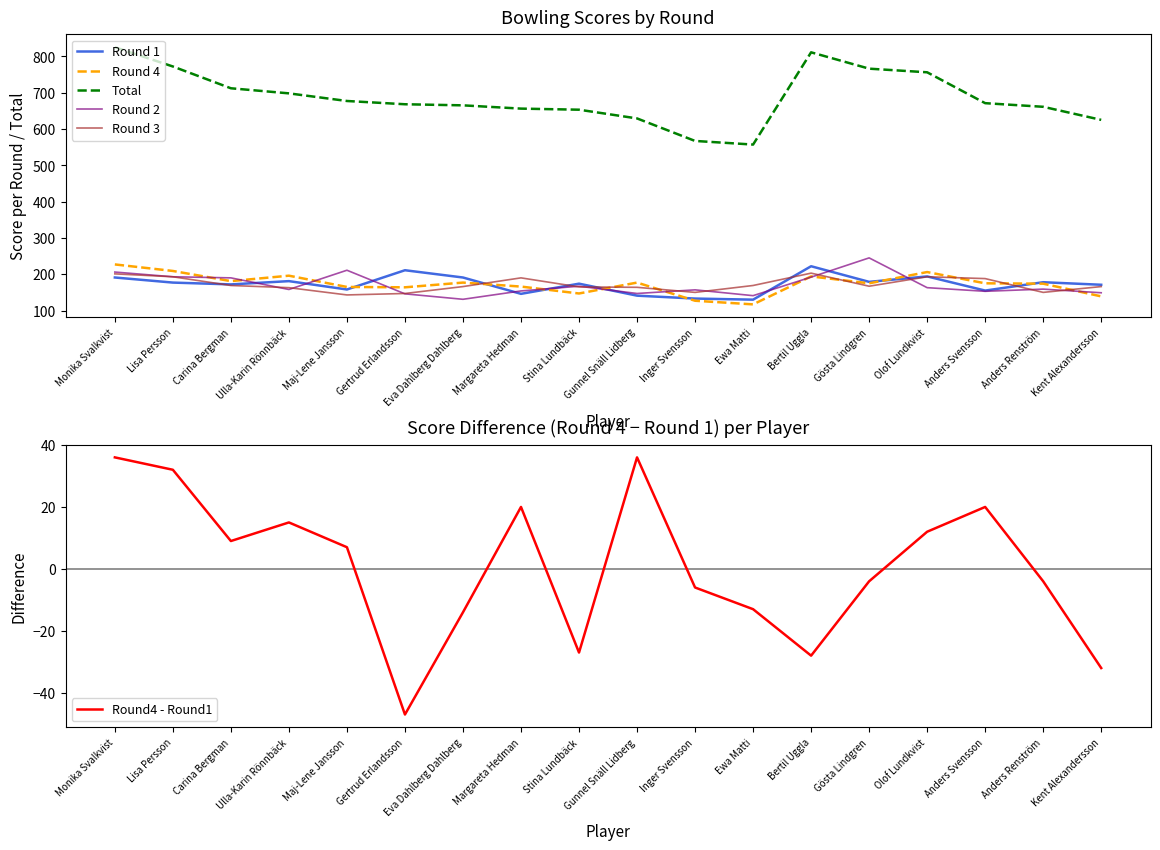

What is the sum of all Round 1 values?

3104